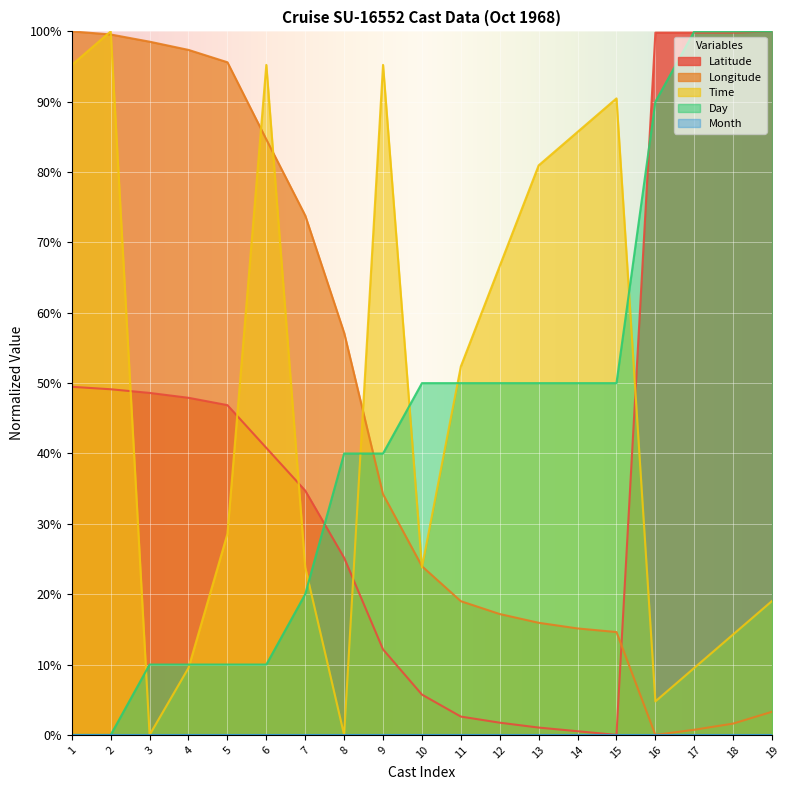

How many values in the Time series are below 28?

9